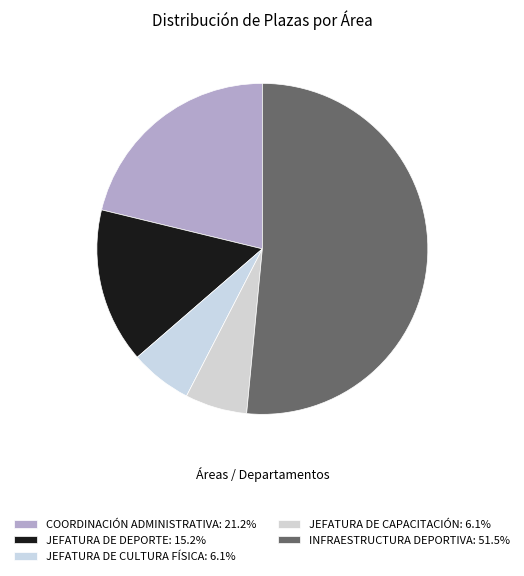

The JEFATURA DE CAPACITACIÓN slice represents 6% of the pie. True or false?

True